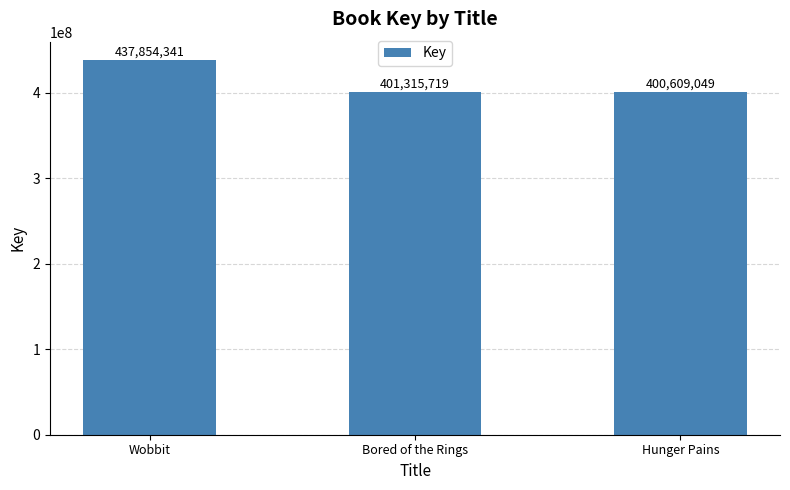

Rank the categories by value from lowest to highest.

Hunger Pains, Bored of the Rings, Wobbit